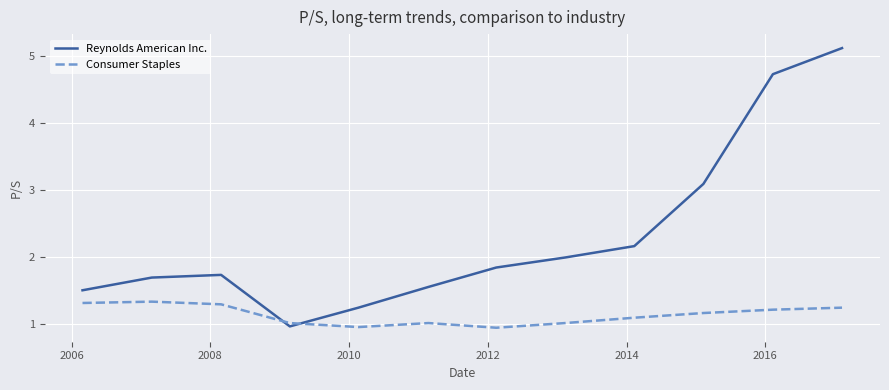

Which series has the largest total across all categories?

Reynolds American Inc.